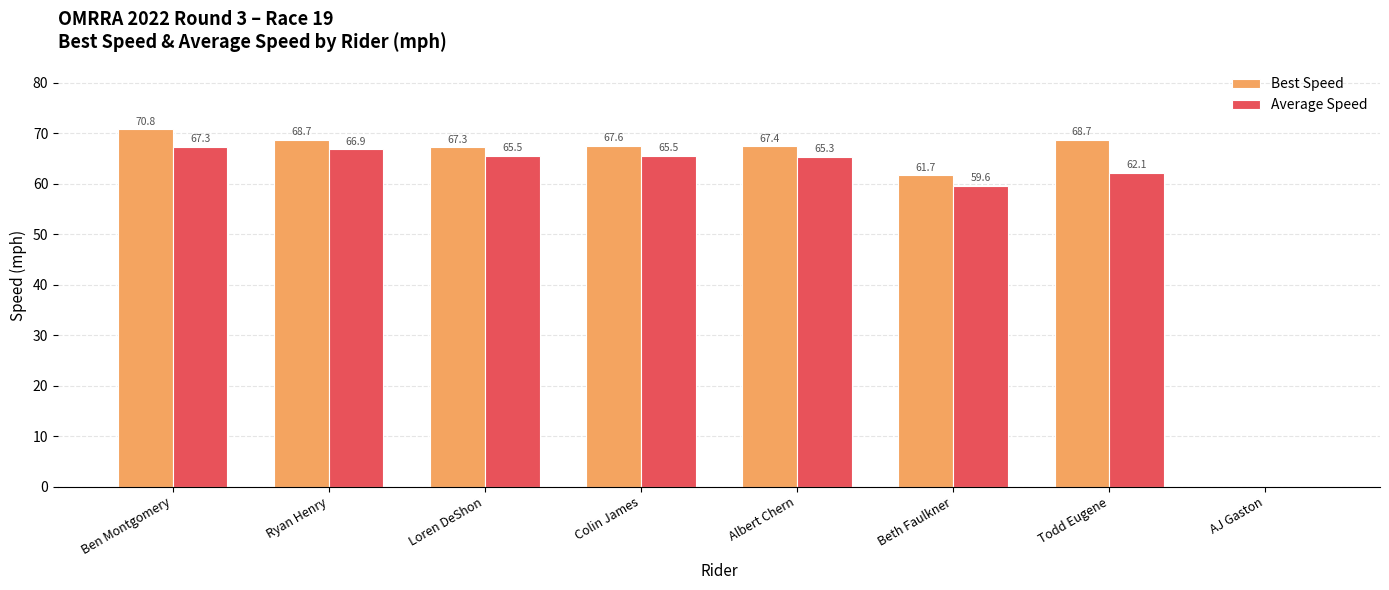

Which category has the highest value across all series?

Ben Montgomery